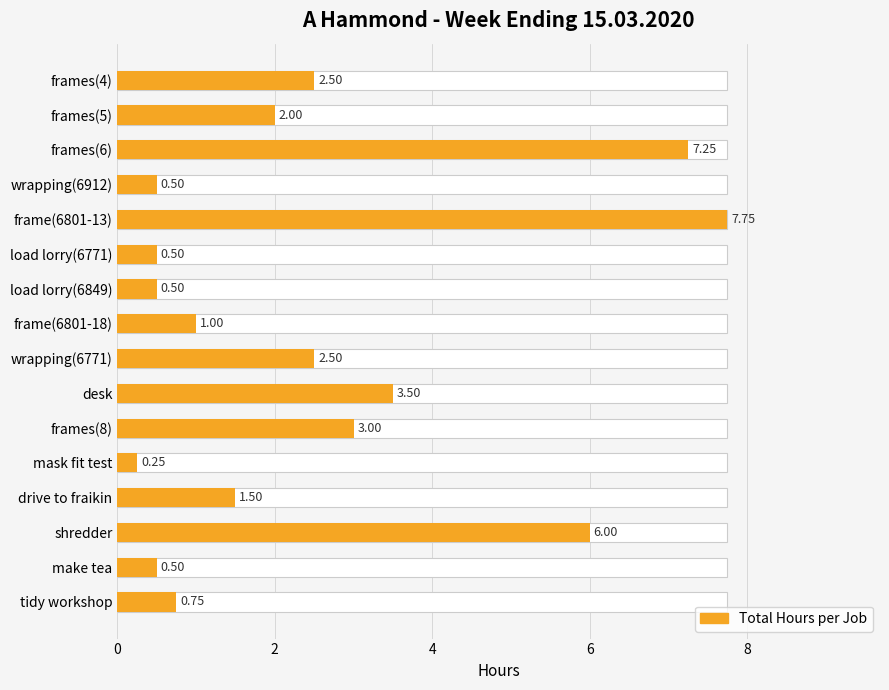

Which has a higher value, make tea or frame(6801-18)?

frame(6801-18)